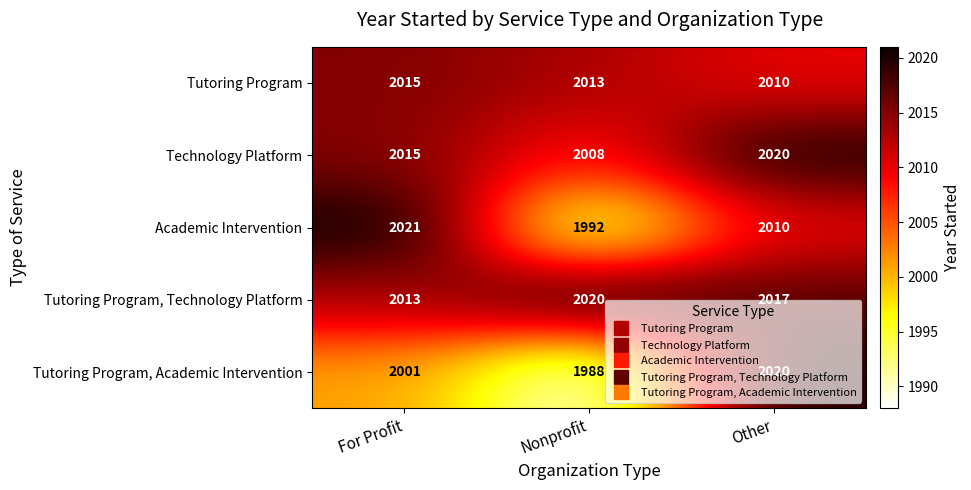

What is the difference between the Tutoring Program, Academic Intervention values at Other and For Profit?

19